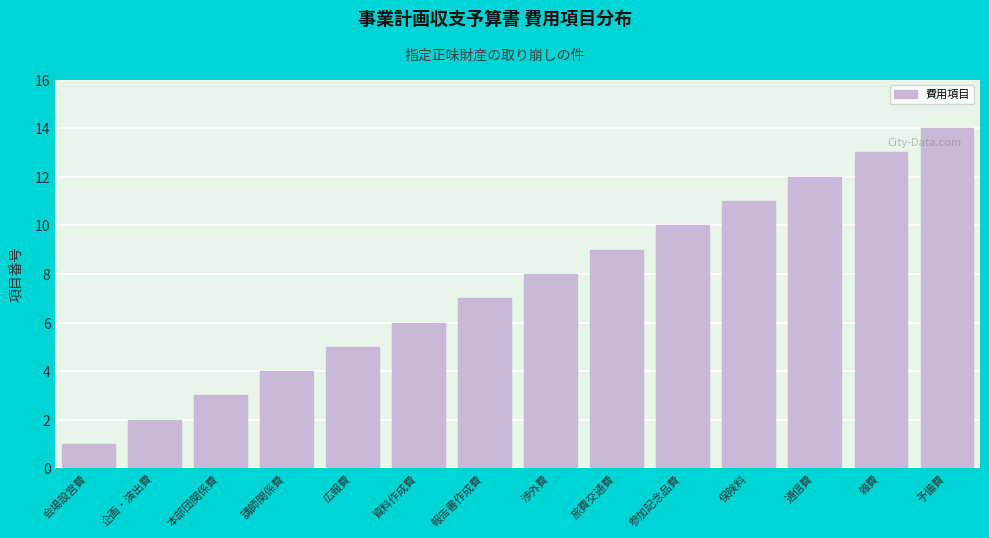

Which has a higher value, 報告書作成費 or 雑費?

雑費